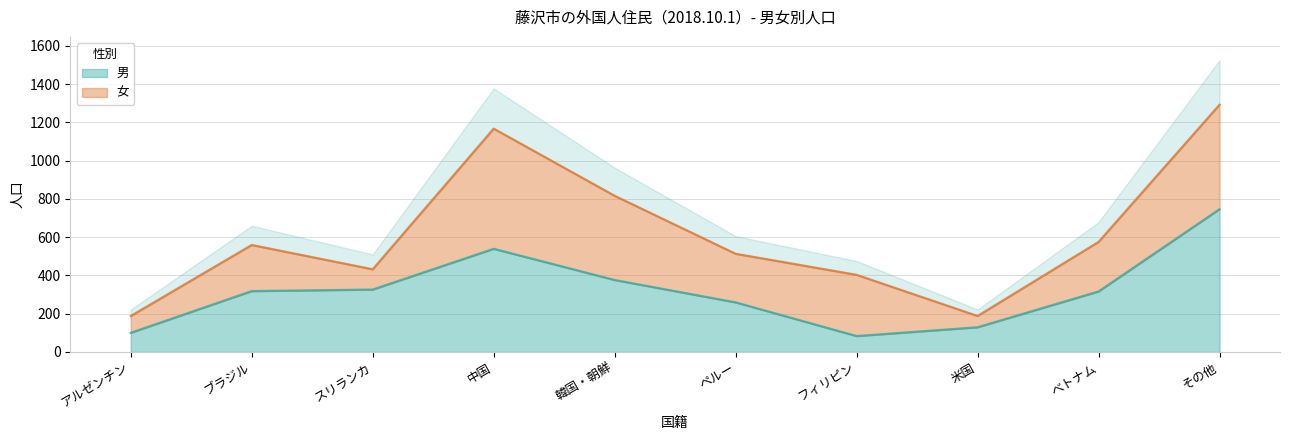

Count the number of categories in the chart.

10